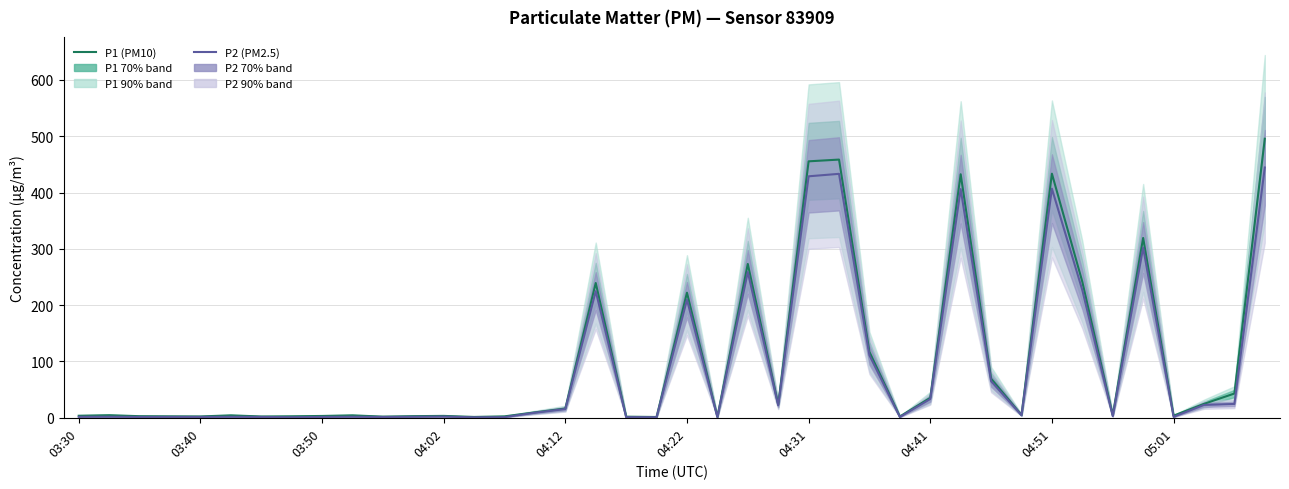

How many lines are shown in the chart?

2